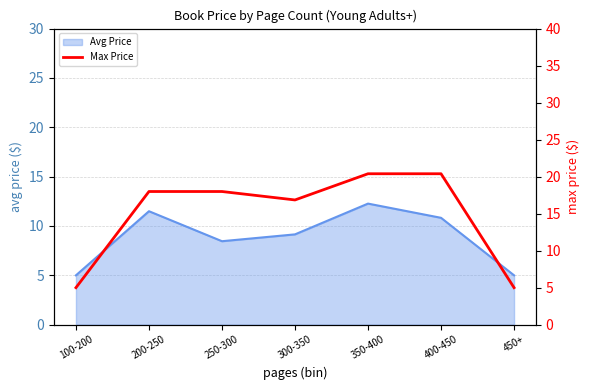

True or false: Avg Price has a value of 5.0 at 450+.

True